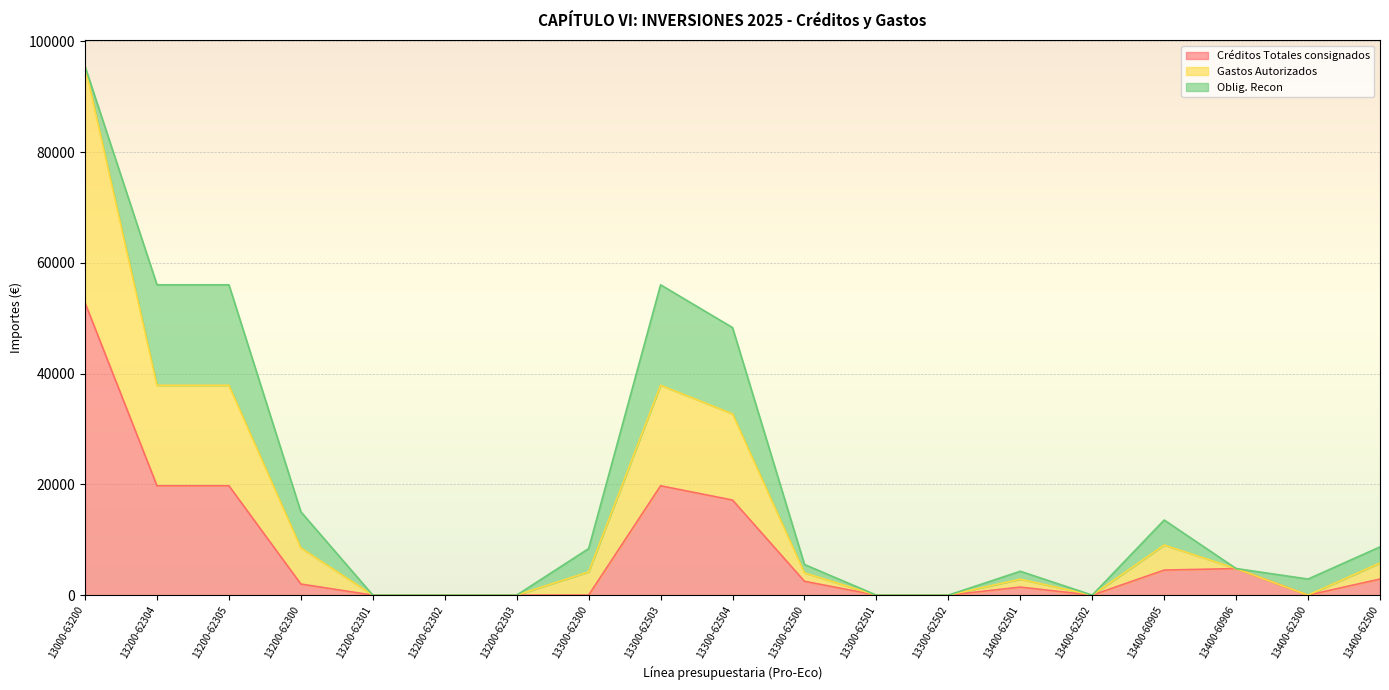

How many interior local valleys does the Gastos Autorizados series have?

2